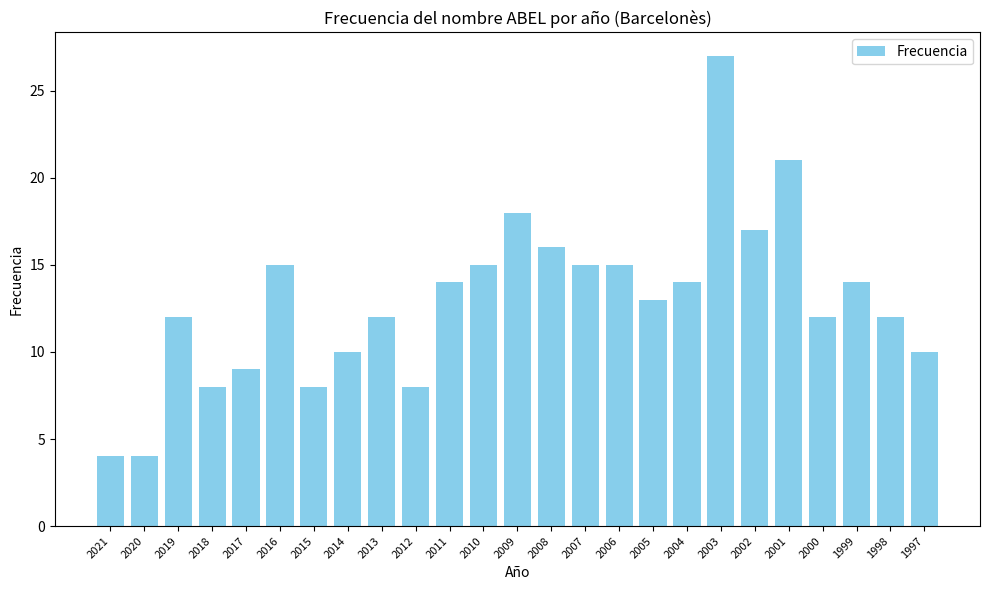

What is the value of the 9th bar from the left?

12